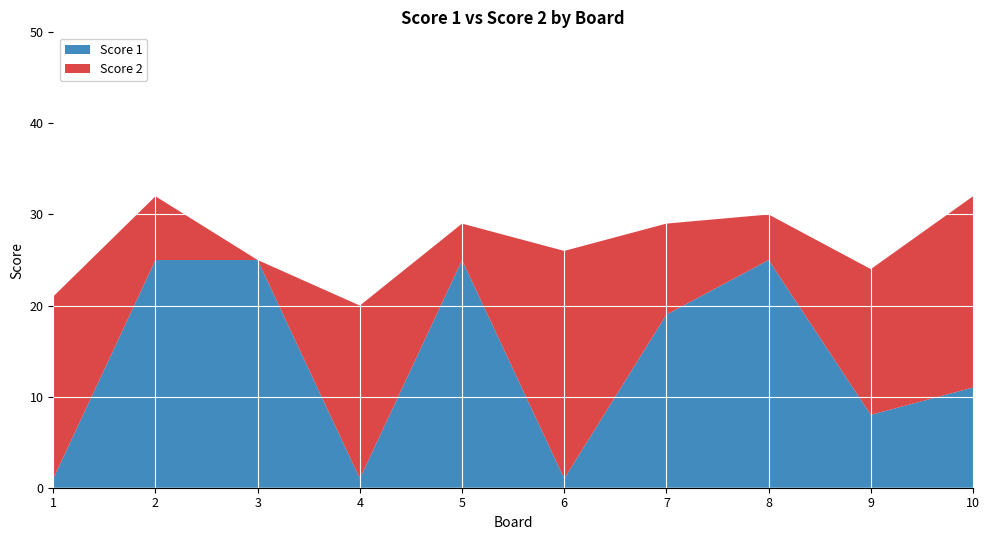

Reading left to right, list all the values displayed in this chart.

Score 1: 1	25	25	1	25	1	19	25	8	11
Score 2: 20	7	0	19	4	25	10	5	16	21